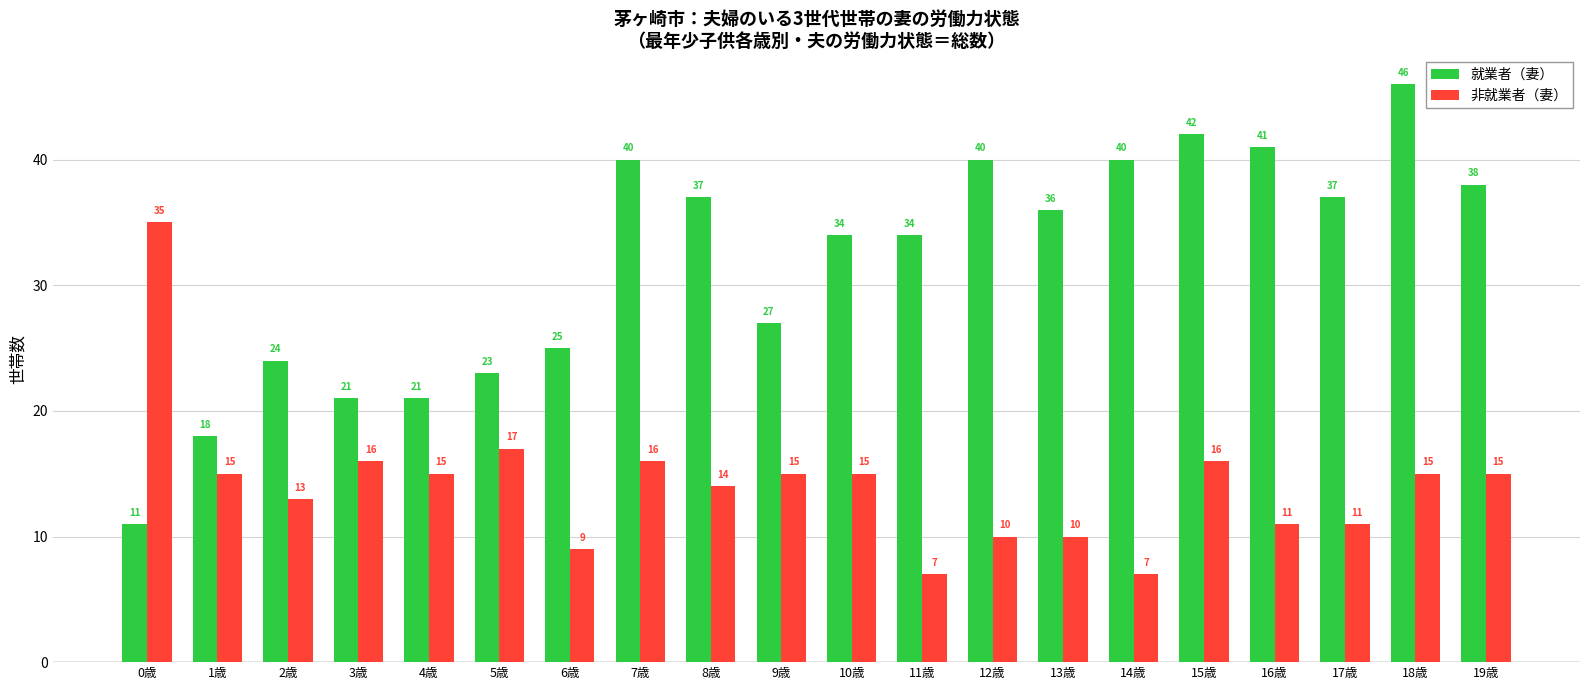

List the series in order of their overall mean, highest first.

就業者（妻）, 非就業者（妻）